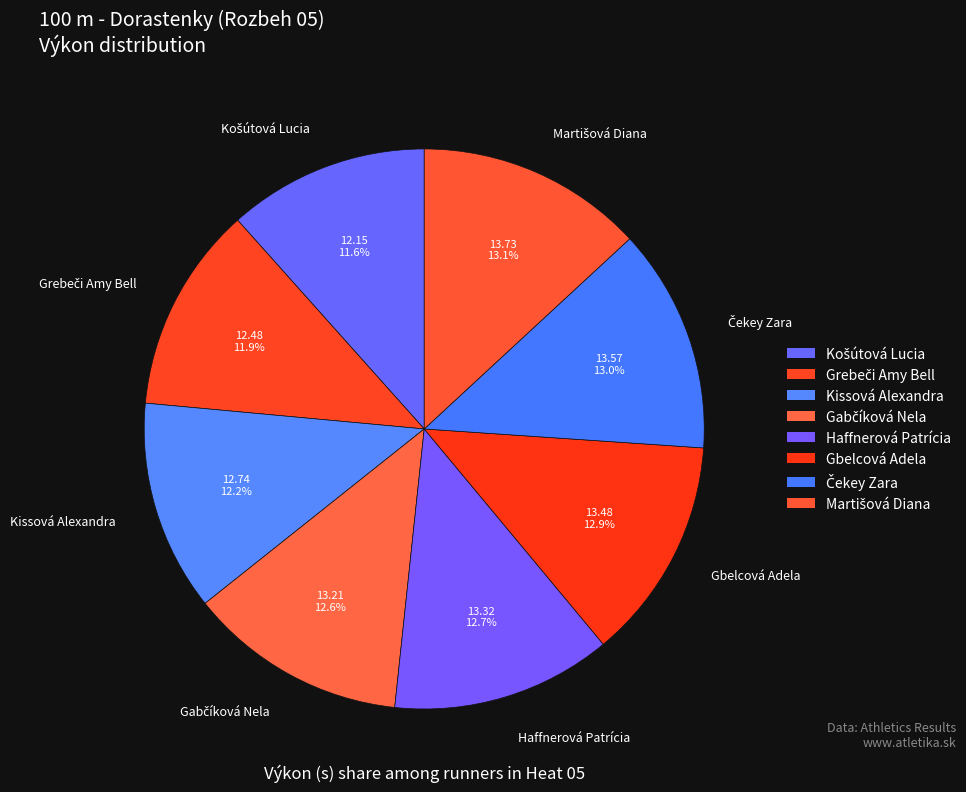

To the nearest percent, what is the difference between the largest and smallest slice percentages?

2%